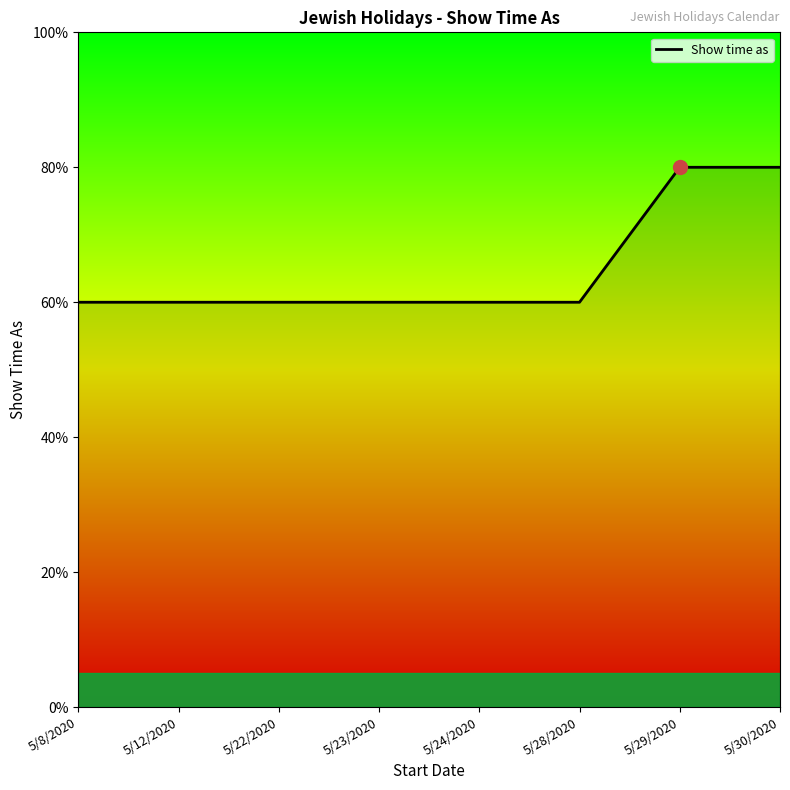

Which category has the highest value across all series?

5/29/2020